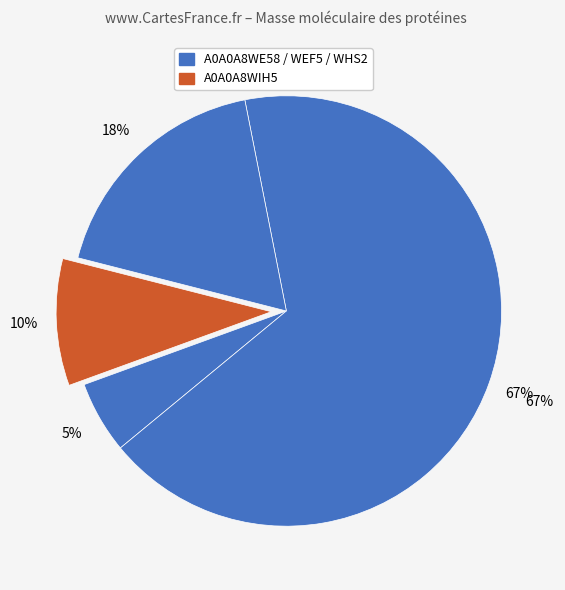

Which slice is the smallest?

A0A0A8WE58